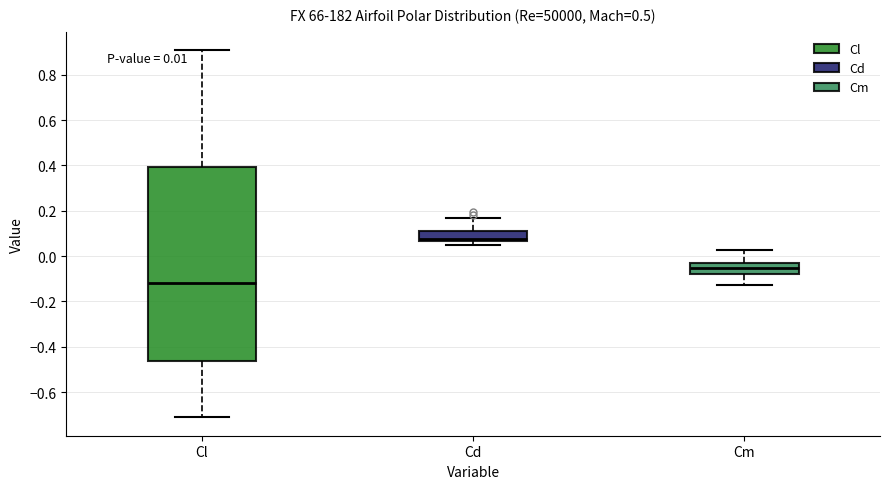

Which box has the highest median line?

Cd